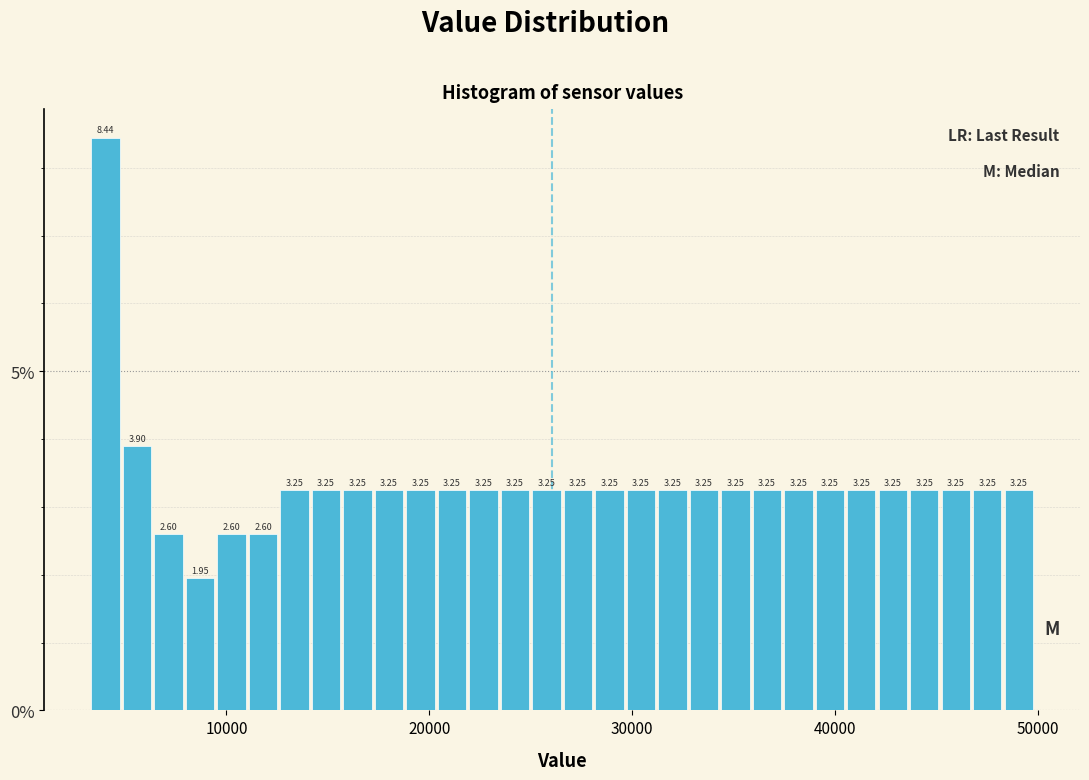

Read against the x-axis, roughly where is the centre of the tallest bar?

4000